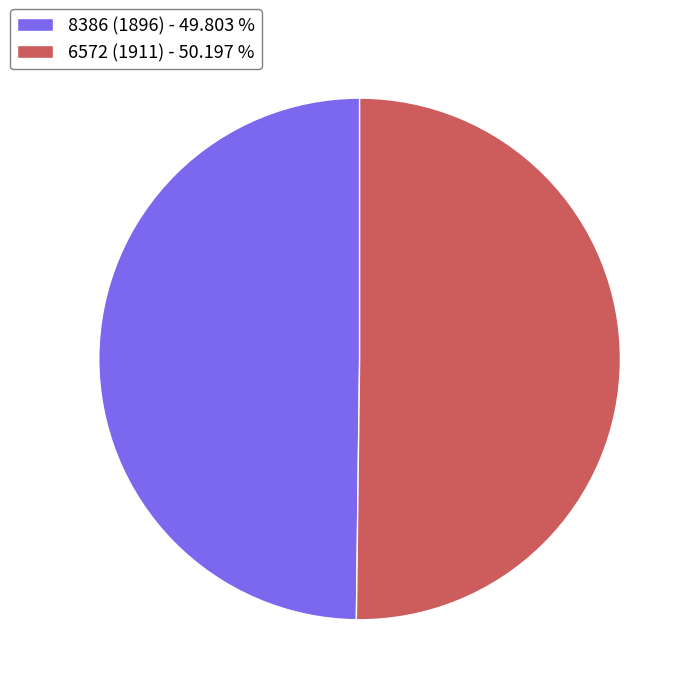

Approximately how many times larger is the value at 8386 (1896) - 49.803 % compared to 6572 (1911) - 50.197 %?

1.0